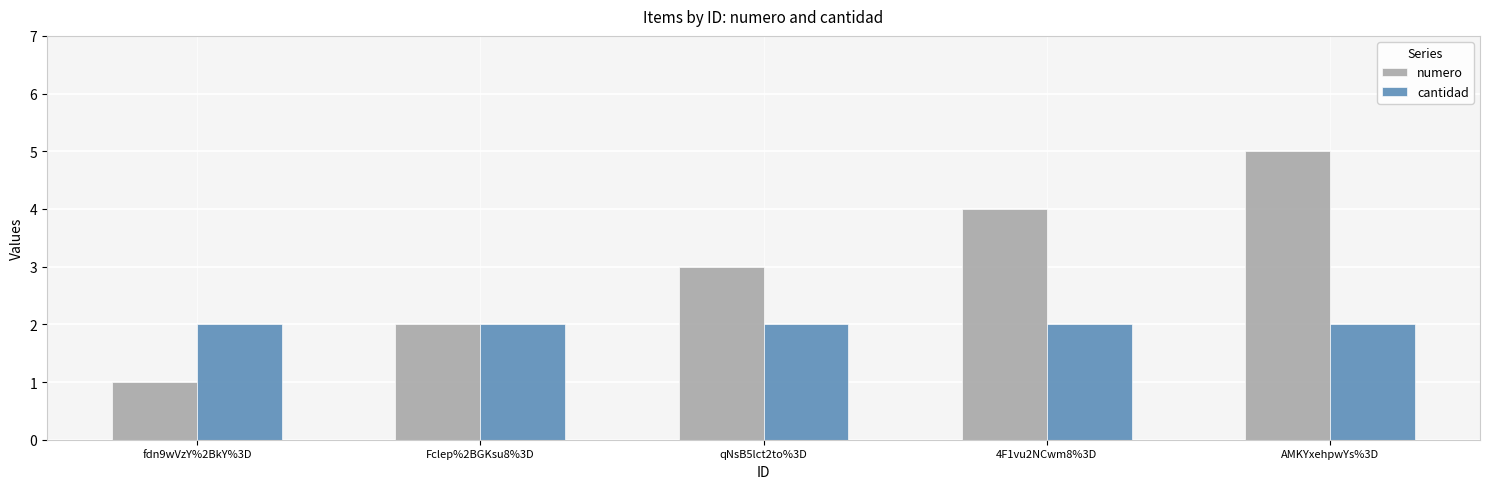

Reading left to right, list all the values displayed in this chart.

numero: fdn9wVzY%2BkY%3D=1	Fclep%2BGKsu8%3D=2	qNsB5lct2to%3D=3	4F1vu2NCwm8%3D=4	AMKYxehpwYs%3D=5
cantidad: fdn9wVzY%2BkY%3D=2	Fclep%2BGKsu8%3D=2	qNsB5lct2to%3D=2	4F1vu2NCwm8%3D=2	AMKYxehpwYs%3D=2